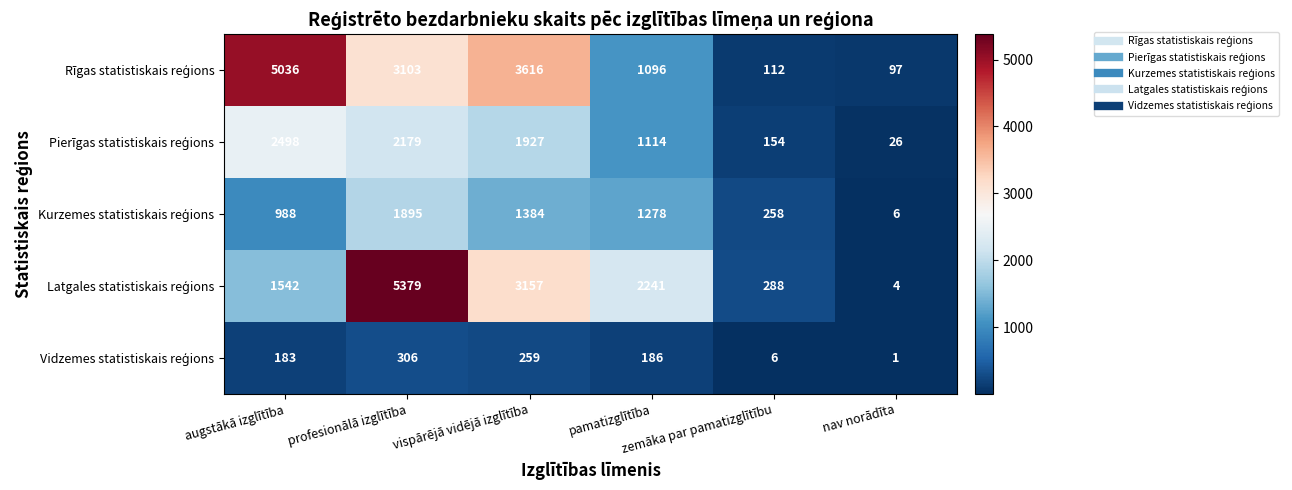

At how many categories does at least one series exceed 1690?

4